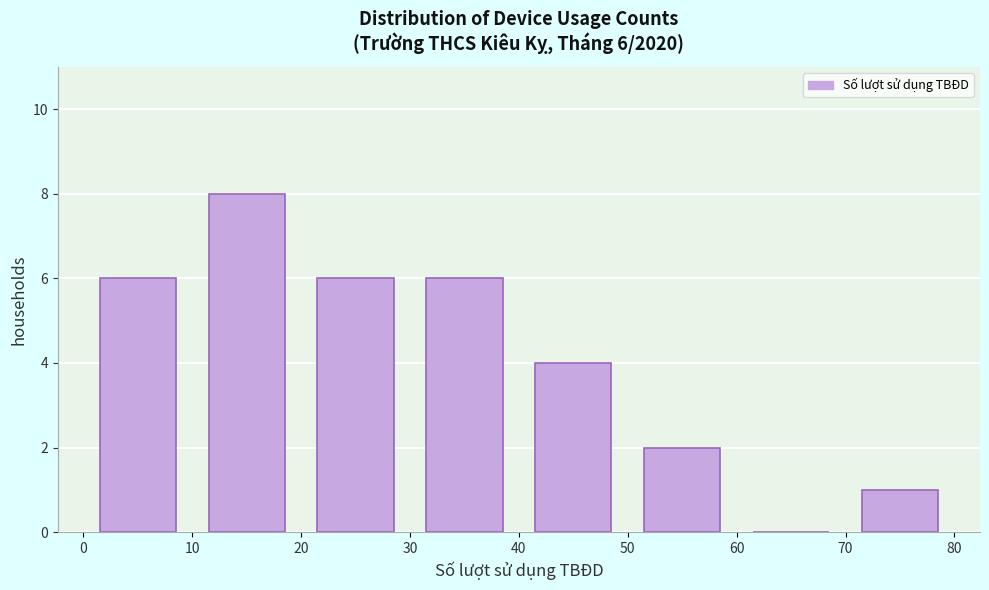

Which range on the x-axis has the tallest bar?

10 to 20